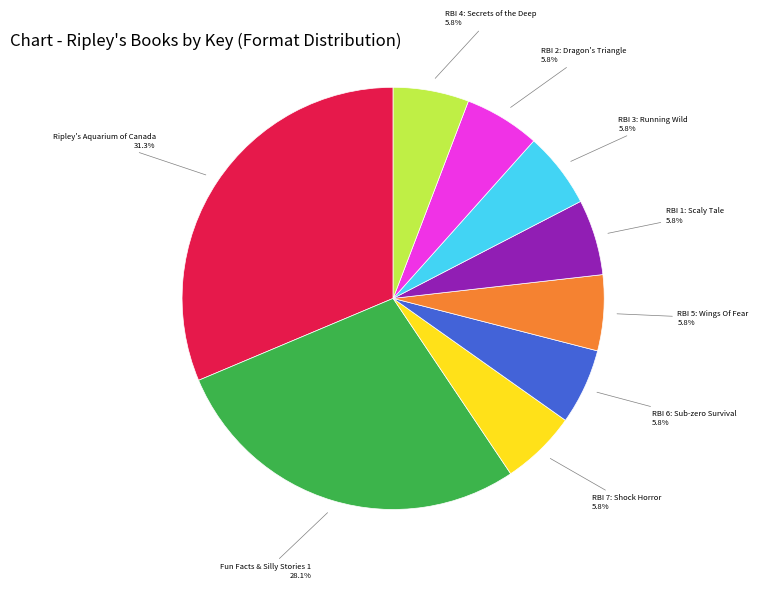

How many segments does this pie chart have?

9